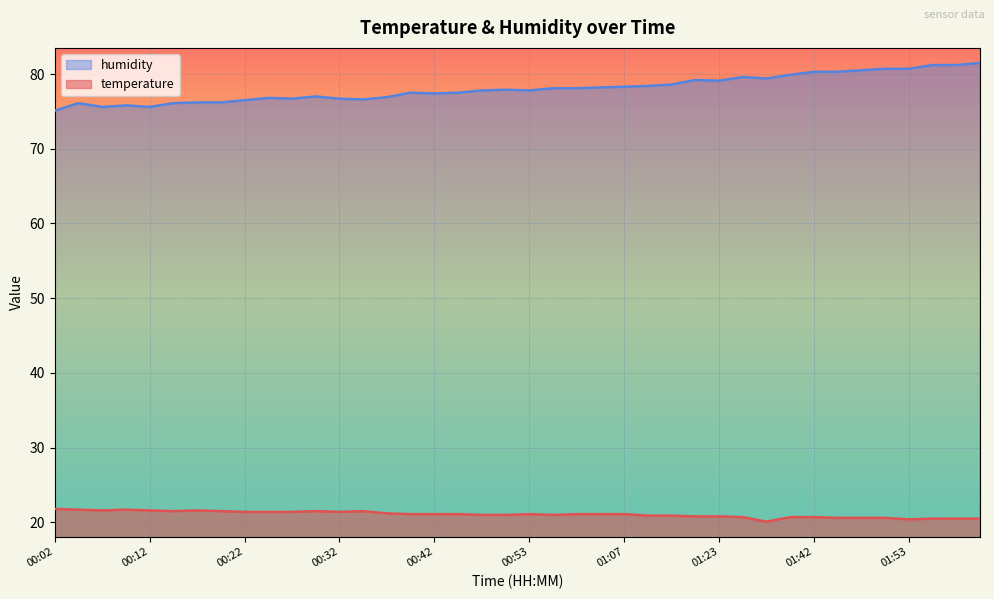

Reading left to right, transcribe all the data shown in this chart.

temperature: 00:02=21.8	00:05=21.7	00:07=21.6	00:10=21.7	00:12=21.6	00:14=21.5	00:17=21.6	00:20=21.5	00:22=21.4	00:25=21.4	00:27=21.4	00:30=21.5	00:32=21.4	00:35=21.5	00:37=21.2	00:40=21.1	00:42=21.1	00:45=21.1	00:48=21.0	00:50=21.0	00:53=21.1	00:59=21.0	01:02=21.1	01:05=21.1	01:07=21.1	01:10=20.9	01:13=20.9	01:20=20.8	01:23=20.8	01:32=20.7	01:35=20.1	01:39=20.7	01:42=20.7	01:45=20.6	01:48=20.6	01:50=20.6	01:53=20.4	01:56=20.5	01:58=20.5	02:01=20.5
humidity: 00:02=75.1	00:05=76.1	00:07=75.6	00:10=75.8	00:12=75.6	00:14=76.1	00:17=76.2	00:20=76.2	00:22=76.5	00:25=76.8	00:27=76.7	00:30=77.0	00:32=76.7	00:35=76.6	00:37=76.9	00:40=77.5	00:42=77.4	00:45=77.5	00:48=77.8	00:50=77.9	00:53=77.8	00:59=78.1	01:02=78.1	01:05=78.2	01:07=78.3	01:10=78.4	01:13=78.6	01:20=79.2	01:23=79.1	01:32=79.6	01:35=79.4	01:39=79.9	01:42=80.3	01:45=80.3	01:48=80.5	01:50=80.7	01:53=80.7	01:56=81.2	01:58=81.2	02:01=81.5